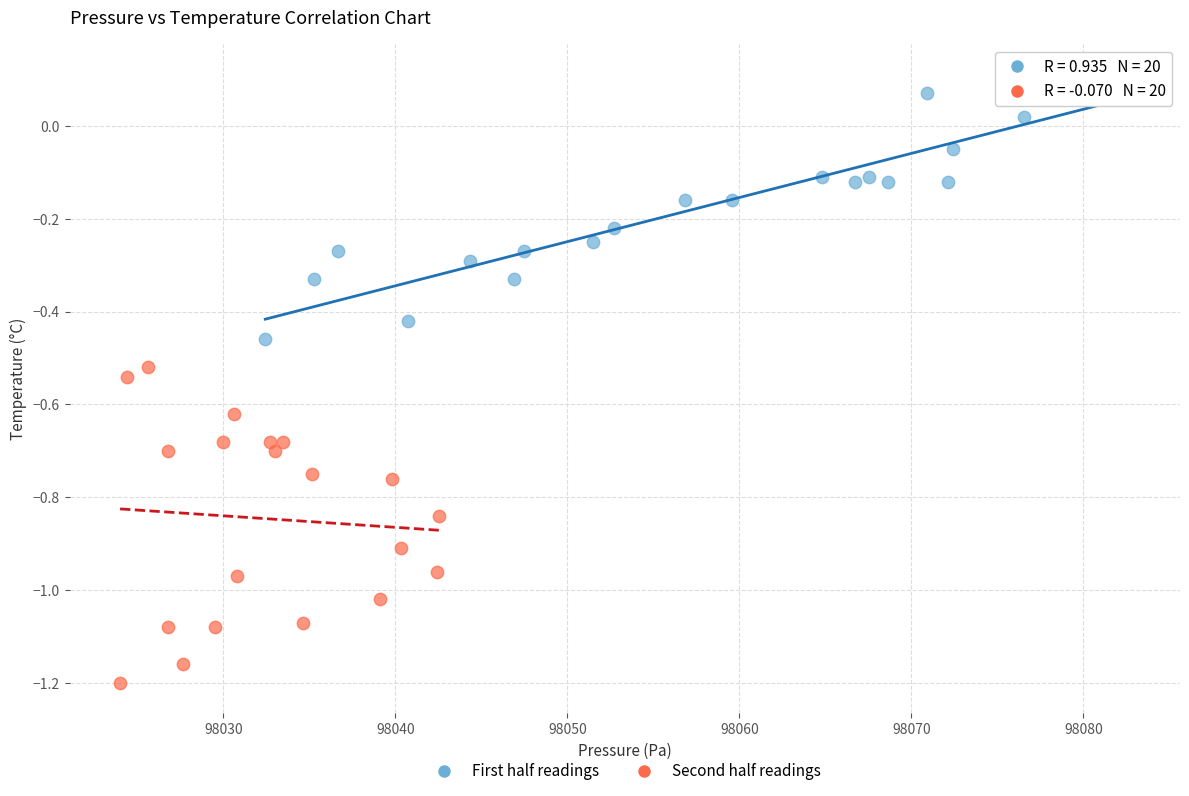

Which series contains the highest Y value?

First half readings